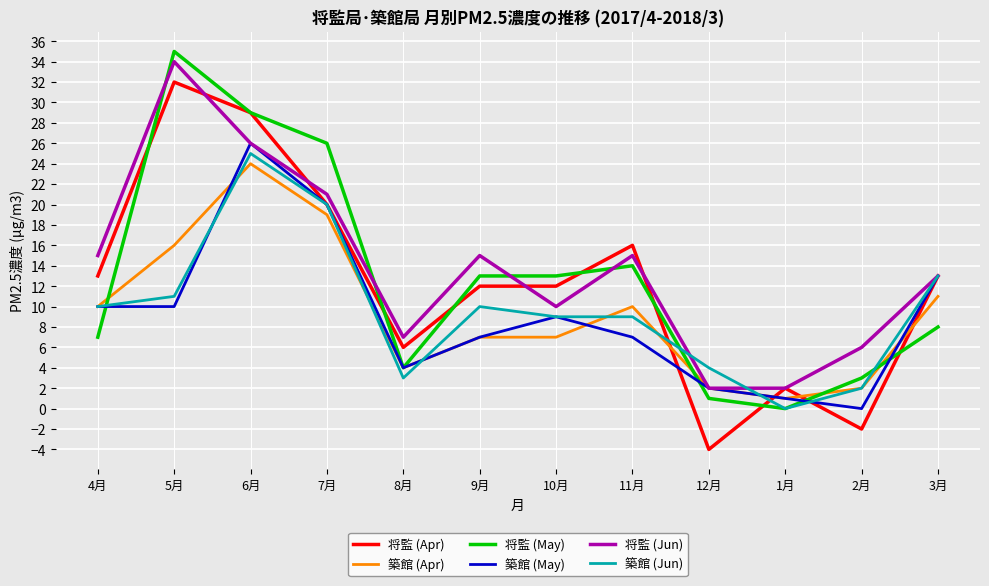

How many values in 築館 (Jun) are above zero?

11